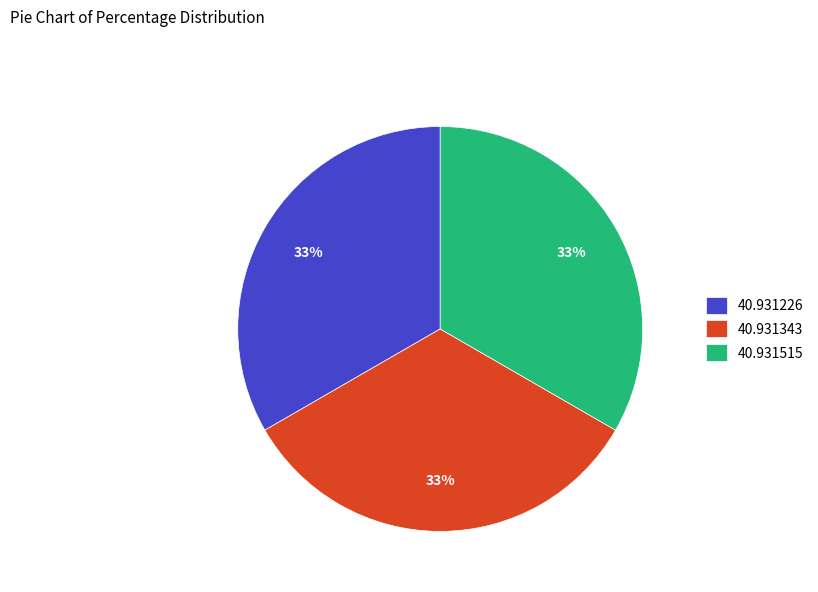

Is the sum of 40.931226 and 40.931343 greater than half?

Yes